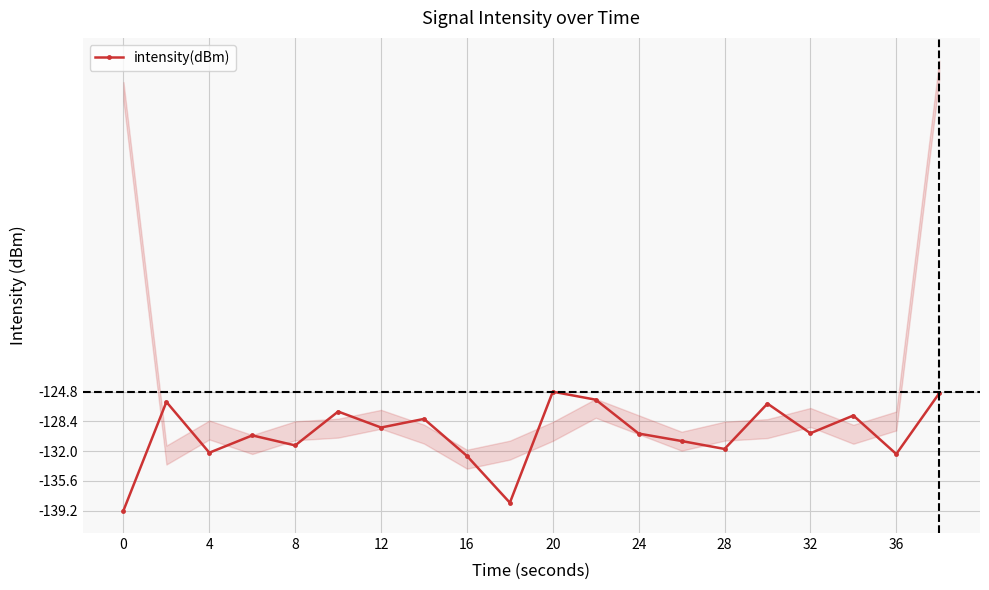

What is the average value?

-129.9